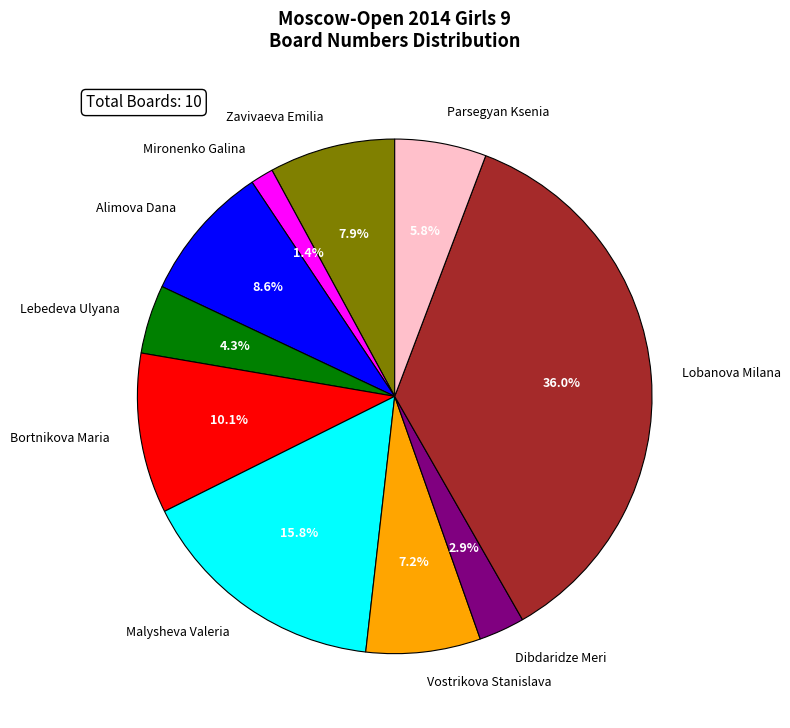

Does any single category account for the majority?

No